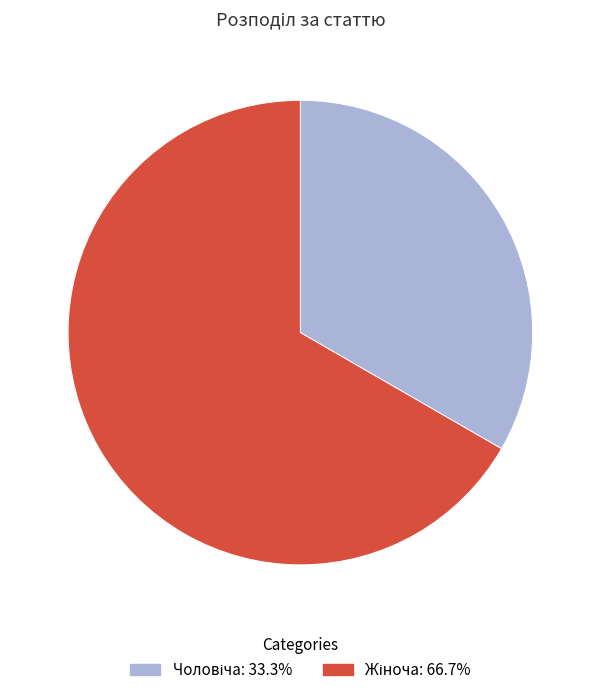

How many segments does this pie chart have?

2